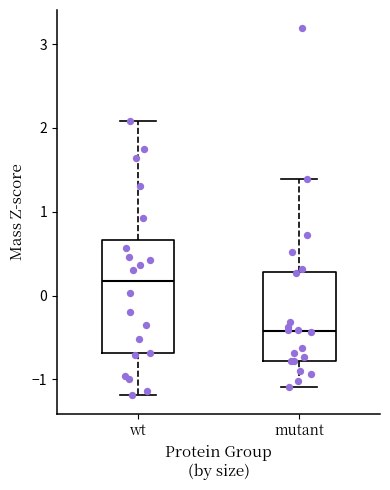

Comparing the boxes themselves (not the whiskers), which one is the tallest?

wt